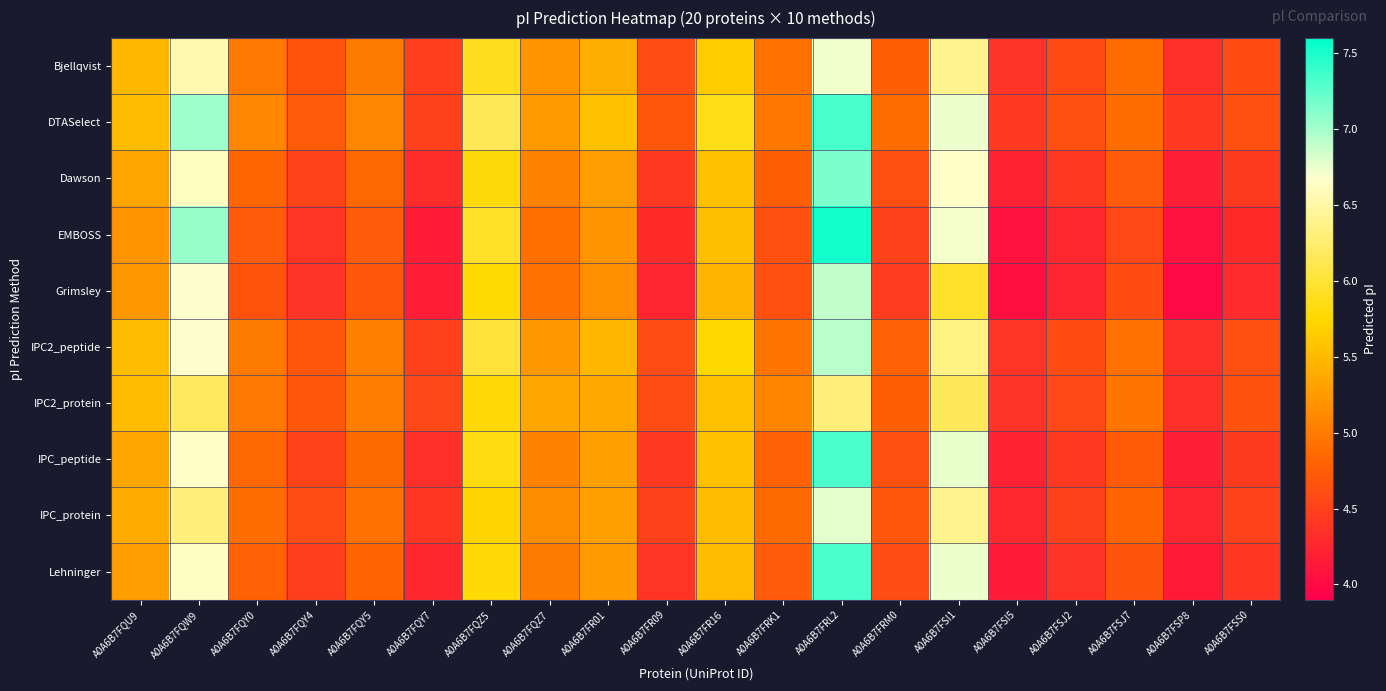

Reading left to right, extract all data points from this chart.

Bjellqvist: A0A6B7FQU9=5.5	A0A6B7FQW9=6.5	A0A6B7FQY0=5.0	A0A6B7FQY4=4.7	A0A6B7FQY5=5.0	A0A6B7FQY7=4.5	A0A6B7FQZ5=5.9	A0A6B7FQZ7=5.2	A0A6B7FR01=5.4	A0A6B7FR09=4.6	A0A6B7FR16=5.7	A0A6B7FRK1=4.9	A0A6B7FRL2=6.7	A0A6B7FRM0=4.8	A0A6B7FSI1=6.4	A0A6B7FSI5=4.4	A0A6B7FSJ2=4.6	A0A6B7FSJ7=4.9	A0A6B7FSP8=4.3	A0A6B7FSS0=4.6
DTASelect: A0A6B7FQU9=5.5	A0A6B7FQW9=7.0	A0A6B7FQY0=5.1	A0A6B7FQY4=4.7	A0A6B7FQY5=5.1	A0A6B7FQY7=4.5	A0A6B7FQZ5=6.1	A0A6B7FQZ7=5.2	A0A6B7FR01=5.6	A0A6B7FR09=4.7	A0A6B7FR16=5.9	A0A6B7FRK1=5.0	A0A6B7FRL2=7.3	A0A6B7FRM0=4.9	A0A6B7FSI1=6.7	A0A6B7FSI5=4.4	A0A6B7FSJ2=4.6	A0A6B7FSJ7=4.9	A0A6B7FSP8=4.4	A0A6B7FSS0=4.6
Dawson: A0A6B7FQU9=5.3	A0A6B7FQW9=6.6	A0A6B7FQY0=4.8	A0A6B7FQY4=4.5	A0A6B7FQY5=4.9	A0A6B7FQY7=4.3	A0A6B7FQZ5=5.8	A0A6B7FQZ7=5.1	A0A6B7FR01=5.3	A0A6B7FR09=4.4	A0A6B7FR16=5.5	A0A6B7FRK1=4.8	A0A6B7FRL2=7.1	A0A6B7FRM0=4.6	A0A6B7FSI1=6.6	A0A6B7FSI5=4.2	A0A6B7FSJ2=4.4	A0A6B7FSJ7=4.7	A0A6B7FSP8=4.2	A0A6B7FSS0=4.4
EMBOSS: A0A6B7FQU9=5.2	A0A6B7FQW9=7.0	A0A6B7FQY0=4.7	A0A6B7FQY4=4.4	A0A6B7FQY5=4.7	A0A6B7FQY7=4.2	A0A6B7FQZ5=5.9	A0A6B7FQZ7=4.9	A0A6B7FR01=5.2	A0A6B7FR09=4.3	A0A6B7FR16=5.5	A0A6B7FRK1=4.6	A0A6B7FRL2=7.5	A0A6B7FRM0=4.5	A0A6B7FSI1=6.7	A0A6B7FSI5=4.1	A0A6B7FSJ2=4.3	A0A6B7FSJ7=4.6	A0A6B7FSP8=4.1	A0A6B7FSS0=4.3
Grimsley: A0A6B7FQU9=5.2	A0A6B7FQW9=6.7	A0A6B7FQY0=4.7	A0A6B7FQY4=4.4	A0A6B7FQY5=4.7	A0A6B7FQY7=4.2	A0A6B7FQZ5=5.8	A0A6B7FQZ7=4.9	A0A6B7FR01=5.2	A0A6B7FR09=4.2	A0A6B7FR16=5.5	A0A6B7FRK1=4.6	A0A6B7FRL2=6.9	A0A6B7FRM0=4.5	A0A6B7FSI1=5.9	A0A6B7FSI5=4.0	A0A6B7FSJ2=4.3	A0A6B7FSJ7=4.6	A0A6B7FSP8=4.0	A0A6B7FSS0=4.3
IPC2_peptide: A0A6B7FQU9=5.5	A0A6B7FQW9=6.7	A0A6B7FQY0=5.0	A0A6B7FQY4=4.7	A0A6B7FQY5=5.0	A0A6B7FQY7=4.5	A0A6B7FQZ5=6.0	A0A6B7FQZ7=5.2	A0A6B7FR01=5.5	A0A6B7FR09=4.6	A0A6B7FR16=5.8	A0A6B7FRK1=5.0	A0A6B7FRL2=6.9	A0A6B7FRM0=4.8	A0A6B7FSI1=6.3	A0A6B7FSI5=4.4	A0A6B7FSJ2=4.6	A0A6B7FSJ7=4.9	A0A6B7FSP8=4.3	A0A6B7FSS0=4.6
IPC2_protein: A0A6B7FQU9=5.5	A0A6B7FQW9=6.2	A0A6B7FQY0=5.0	A0A6B7FQY4=4.7	A0A6B7FQY5=5.0	A0A6B7FQY7=4.5	A0A6B7FQZ5=5.8	A0A6B7FQZ7=5.4	A0A6B7FR01=5.4	A0A6B7FR09=4.6	A0A6B7FR16=5.5	A0A6B7FRK1=5.1	A0A6B7FRL2=6.3	A0A6B7FRM0=4.8	A0A6B7FSI1=6.2	A0A6B7FSI5=4.4	A0A6B7FSJ2=4.6	A0A6B7FSJ7=5.0	A0A6B7FSP8=4.3	A0A6B7FSS0=4.6
IPC_peptide: A0A6B7FQU9=5.3	A0A6B7FQW9=6.6	A0A6B7FQY0=4.8	A0A6B7FQY4=4.5	A0A6B7FQY5=4.9	A0A6B7FQY7=4.3	A0A6B7FQZ5=5.8	A0A6B7FQZ7=5.1	A0A6B7FR01=5.3	A0A6B7FR09=4.4	A0A6B7FR16=5.5	A0A6B7FRK1=4.8	A0A6B7FRL2=7.3	A0A6B7FRM0=4.6	A0A6B7FSI1=6.8	A0A6B7FSI5=4.2	A0A6B7FSJ2=4.4	A0A6B7FSJ7=4.7	A0A6B7FSP8=4.2	A0A6B7FSS0=4.4
IPC_protein: A0A6B7FQU9=5.4	A0A6B7FQW9=6.3	A0A6B7FQY0=4.9	A0A6B7FQY4=4.6	A0A6B7FQY5=4.9	A0A6B7FQY7=4.4	A0A6B7FQZ5=5.7	A0A6B7FQZ7=5.1	A0A6B7FR01=5.3	A0A6B7FR09=4.5	A0A6B7FR16=5.5	A0A6B7FRK1=4.9	A0A6B7FRL2=6.8	A0A6B7FRM0=4.7	A0A6B7FSI1=6.4	A0A6B7FSI5=4.3	A0A6B7FSJ2=4.5	A0A6B7FSJ7=4.8	A0A6B7FSP8=4.3	A0A6B7FSS0=4.5
Lehninger: A0A6B7FQU9=5.3	A0A6B7FQW9=6.6	A0A6B7FQY0=4.8	A0A6B7FQY4=4.5	A0A6B7FQY5=4.8	A0A6B7FQY7=4.3	A0A6B7FQZ5=5.8	A0A6B7FQZ7=5.0	A0A6B7FR01=5.2	A0A6B7FR09=4.4	A0A6B7FR16=5.5	A0A6B7FRK1=4.7	A0A6B7FRL2=7.3	A0A6B7FRM0=4.6	A0A6B7FSI1=6.7	A0A6B7FSI5=4.2	A0A6B7FSJ2=4.4	A0A6B7FSJ7=4.7	A0A6B7FSP8=4.1	A0A6B7FSS0=4.4